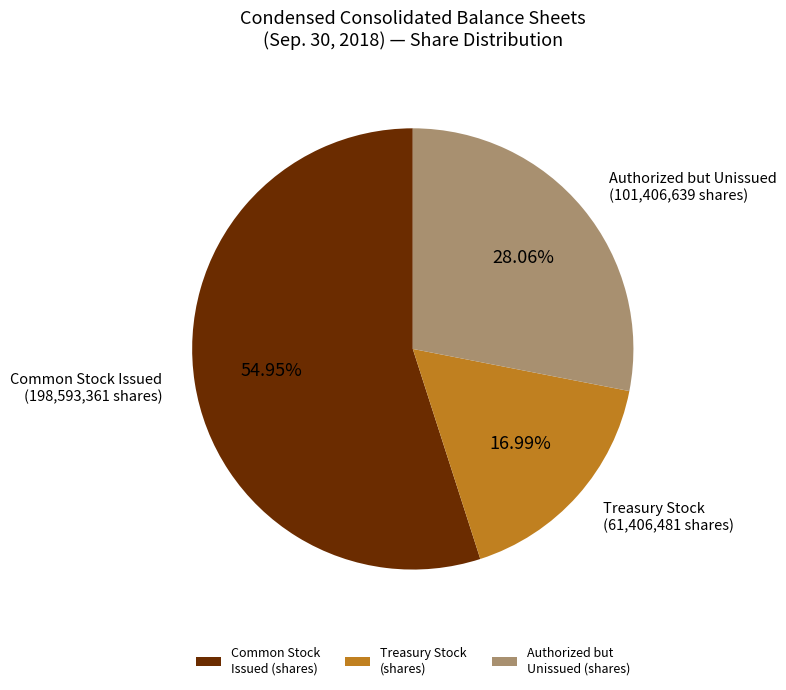

Rank the categories by value from lowest to highest.

Treasury Stock (shares), Authorized but Unissued (shares), Common Stock Issued (shares)